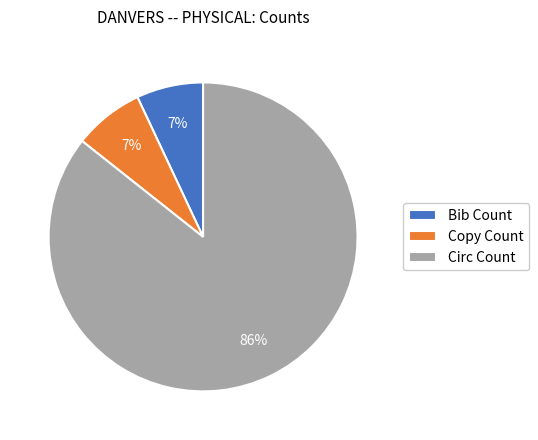

How many segments does this pie chart have?

3